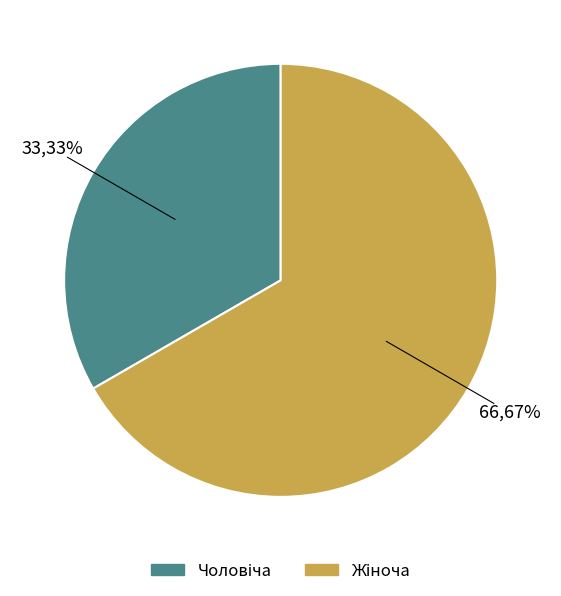

To the nearest percent, what is the average slice percentage?

50%